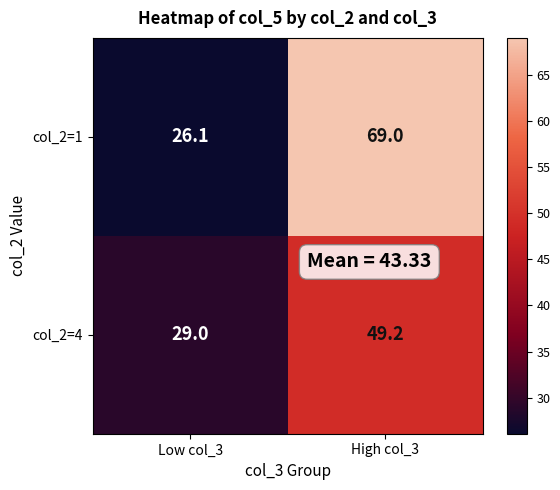

Which series has the largest range (max minus min)?

col_2=1